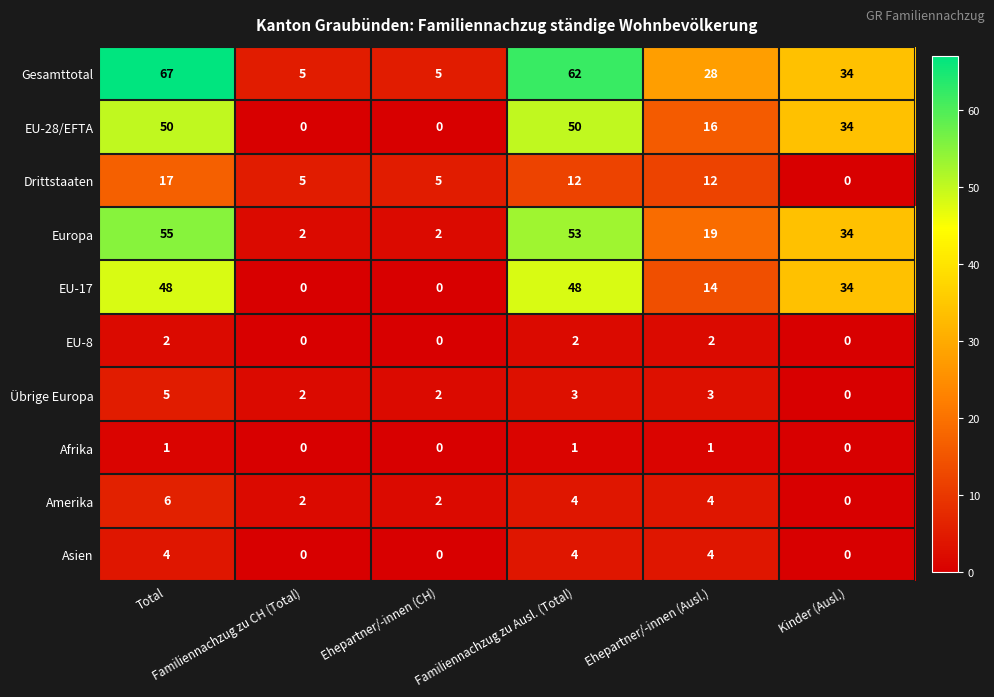

What is the difference between the maximum and minimum values in the Drittstaaten series?

17